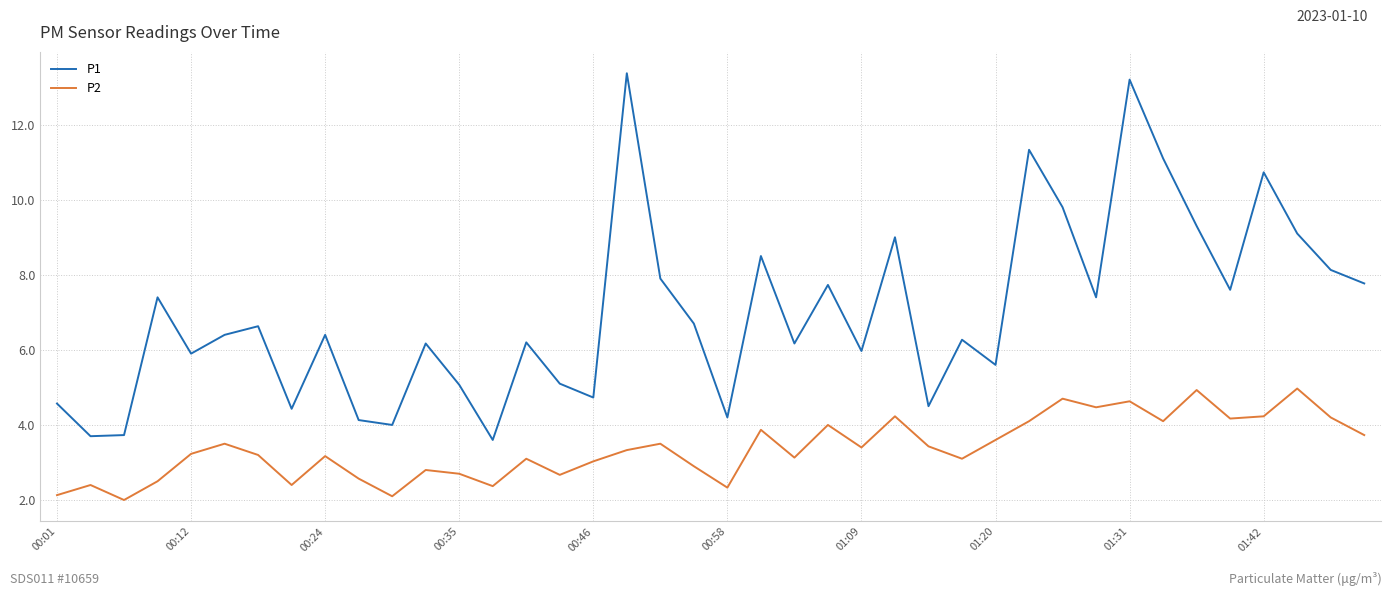

Rank the series by their maximum value, from lowest to highest.

P2, P1